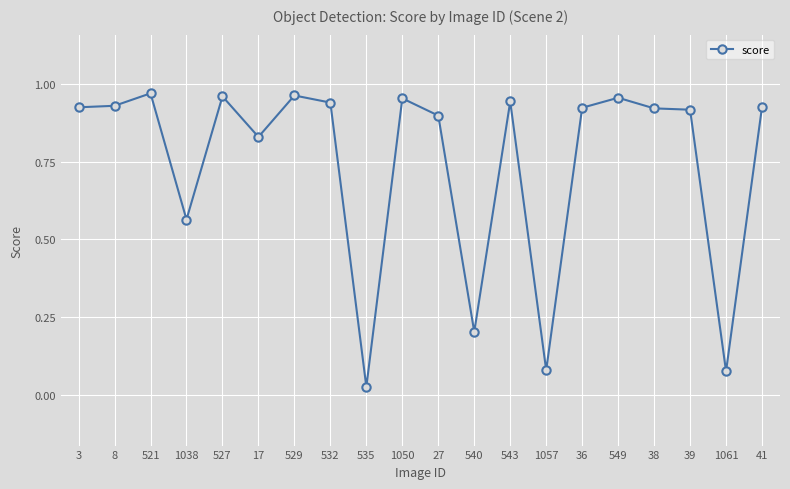

True or false: there are more than 1 points higher than both neighbors.

True